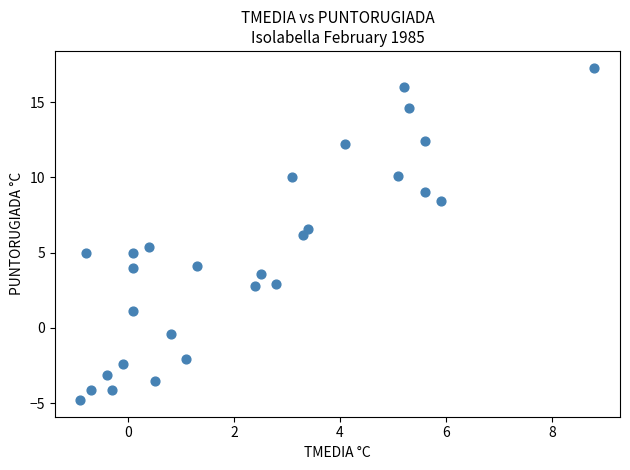

What is the range of X values (max minus min)?

9.7